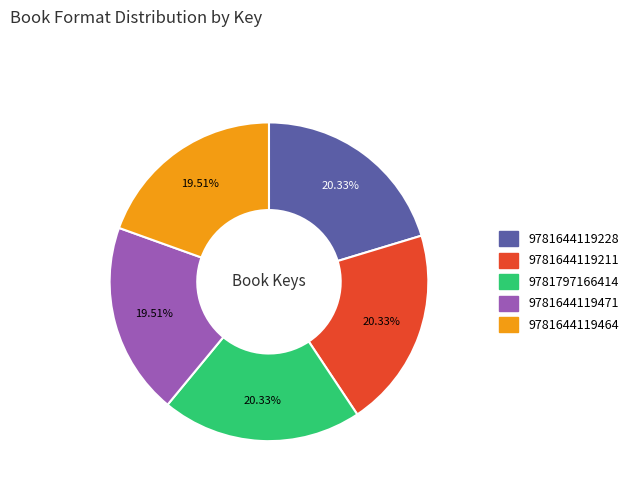

Is it true that 9781797166414 is 20% of the pie?

True